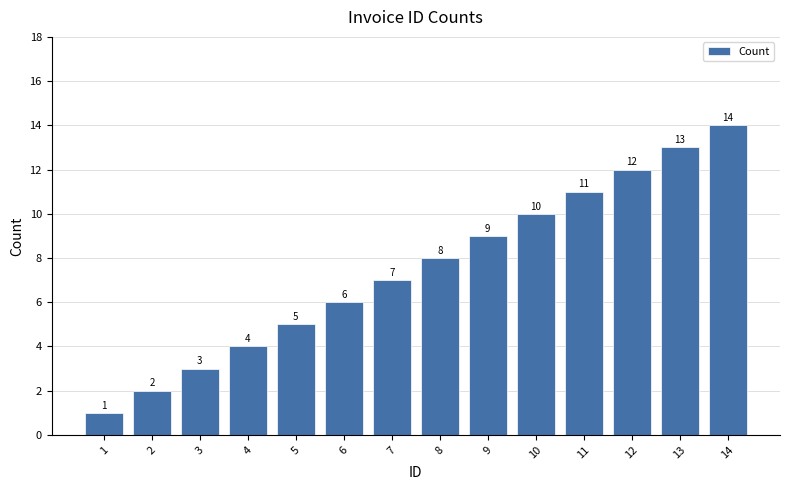

What is the difference between the values at 7 and 14?

7